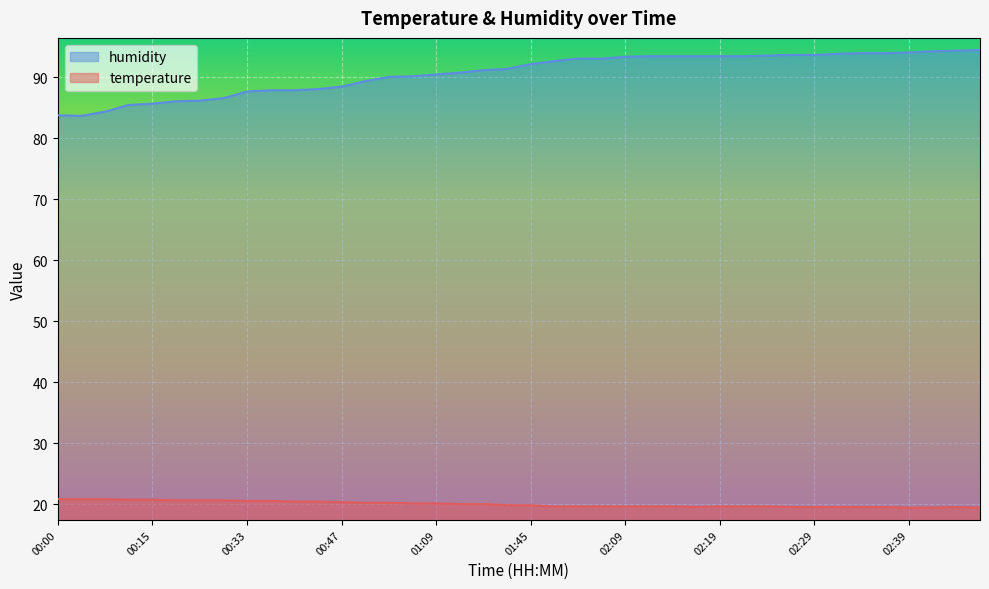

How many lines are shown in the chart?

2